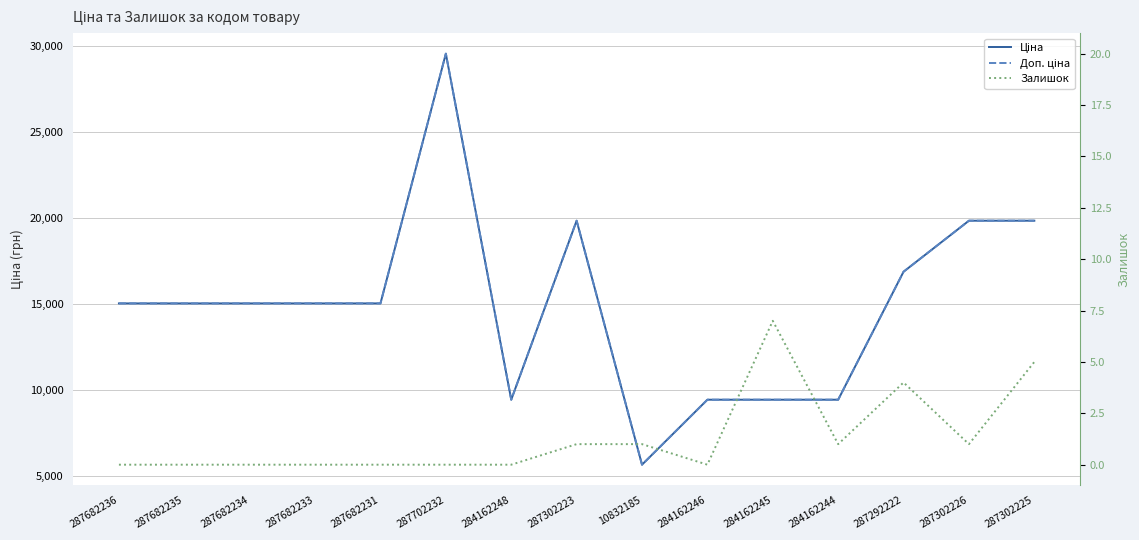

True or false: Залишок has more than 2 interior local peaks.

False